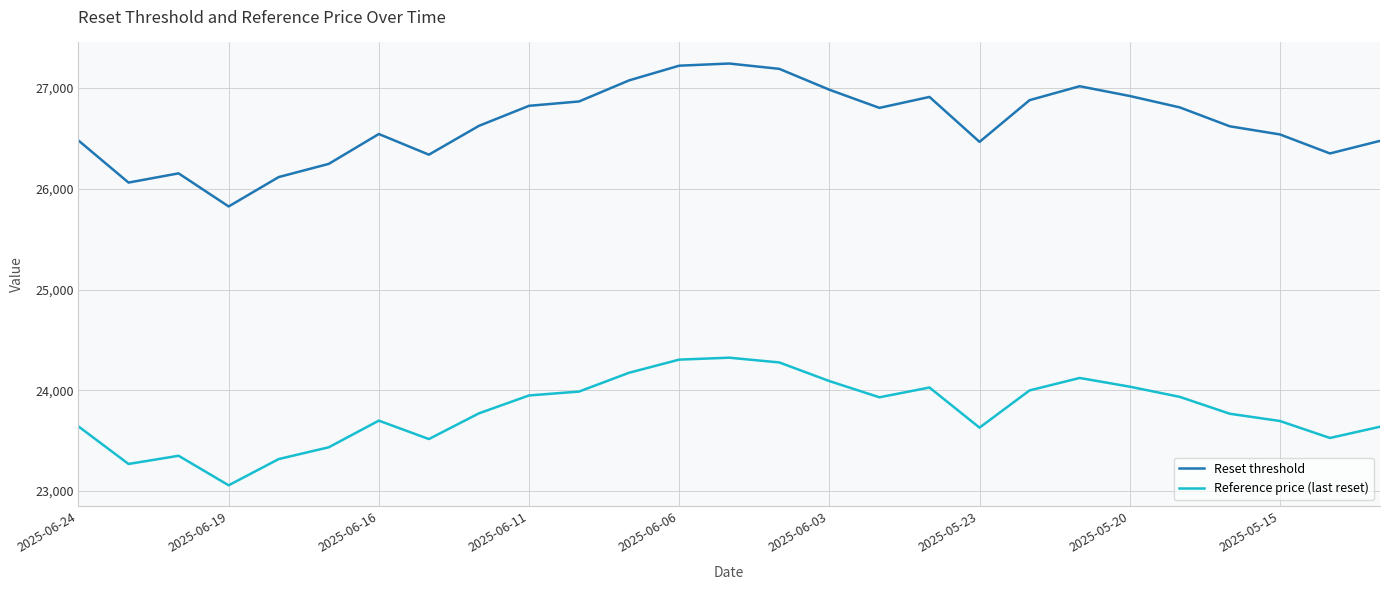

Rank the series by their average value, from lowest to highest.

Reference price (last reset), Reset threshold